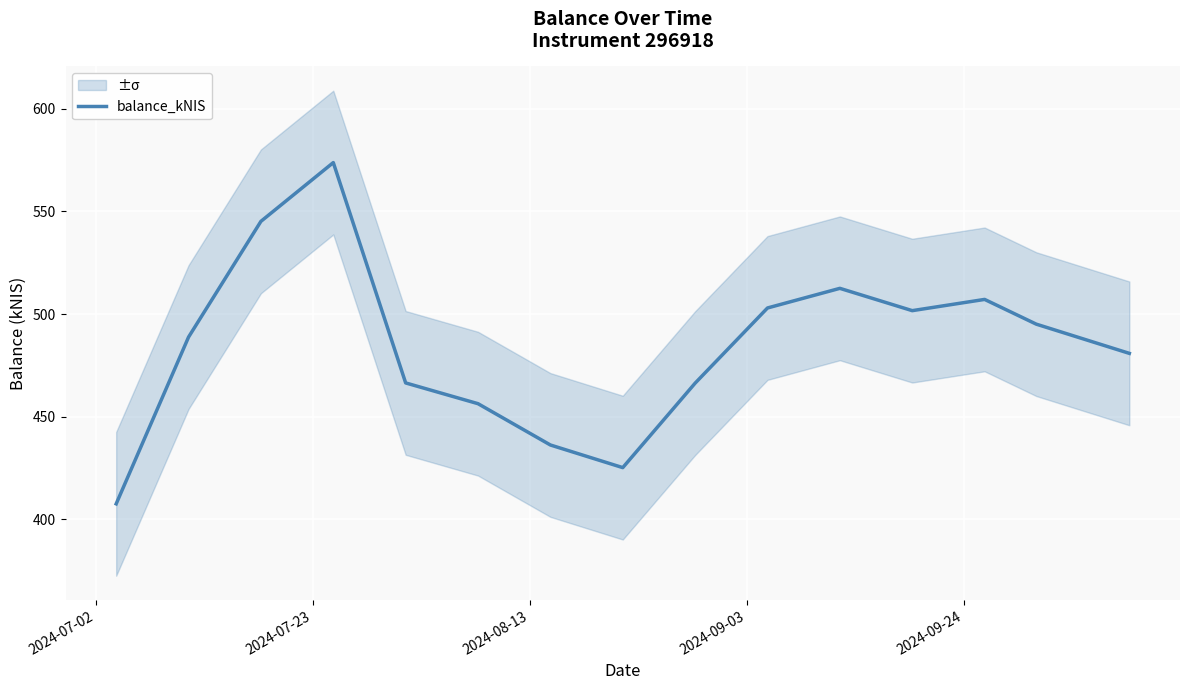

Reading left to right, transcribe all the data shown in this chart.

407.6	488.8	545.2	573.8	466.5	456.4	436.3	425.2	466.4	503.0	512.5	501.7	507.1	495.1	480.9